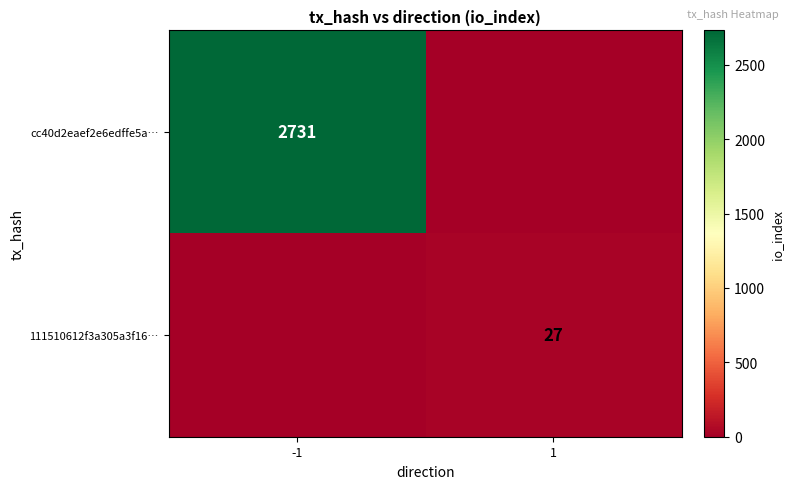

Is it true that 111510612f3a305a3f16… equals 27 at 1?

True